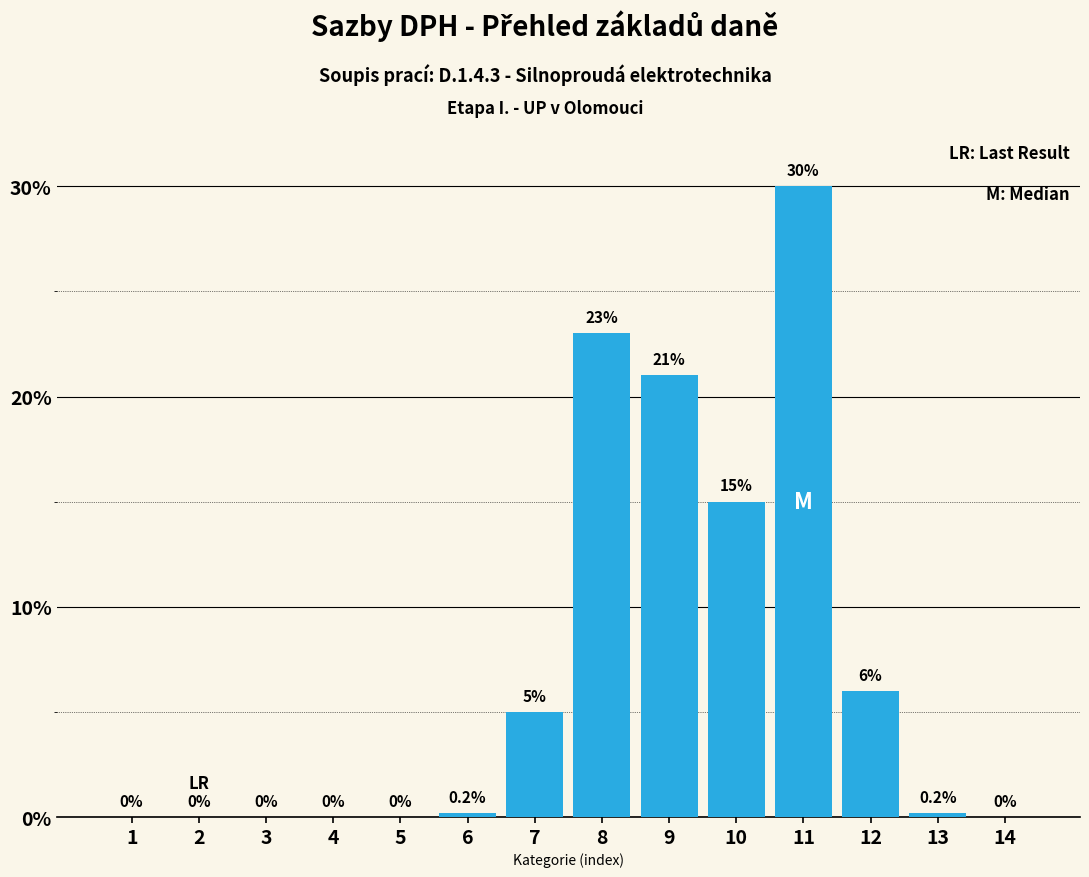

The chart shows a value of 2.6 at 12. True or false?

False